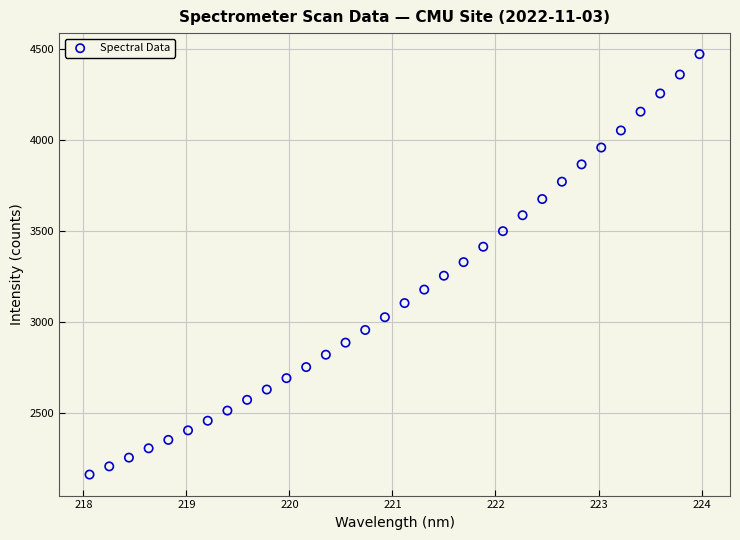

What is the range of X values (max minus min)?

5.9